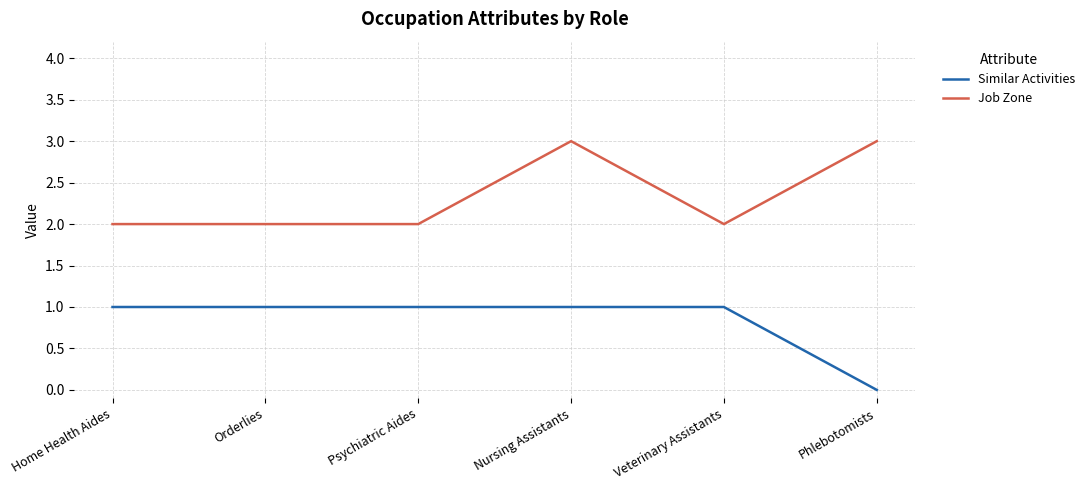

True or false: Similar Activities and Job Zone cross at least once.

False